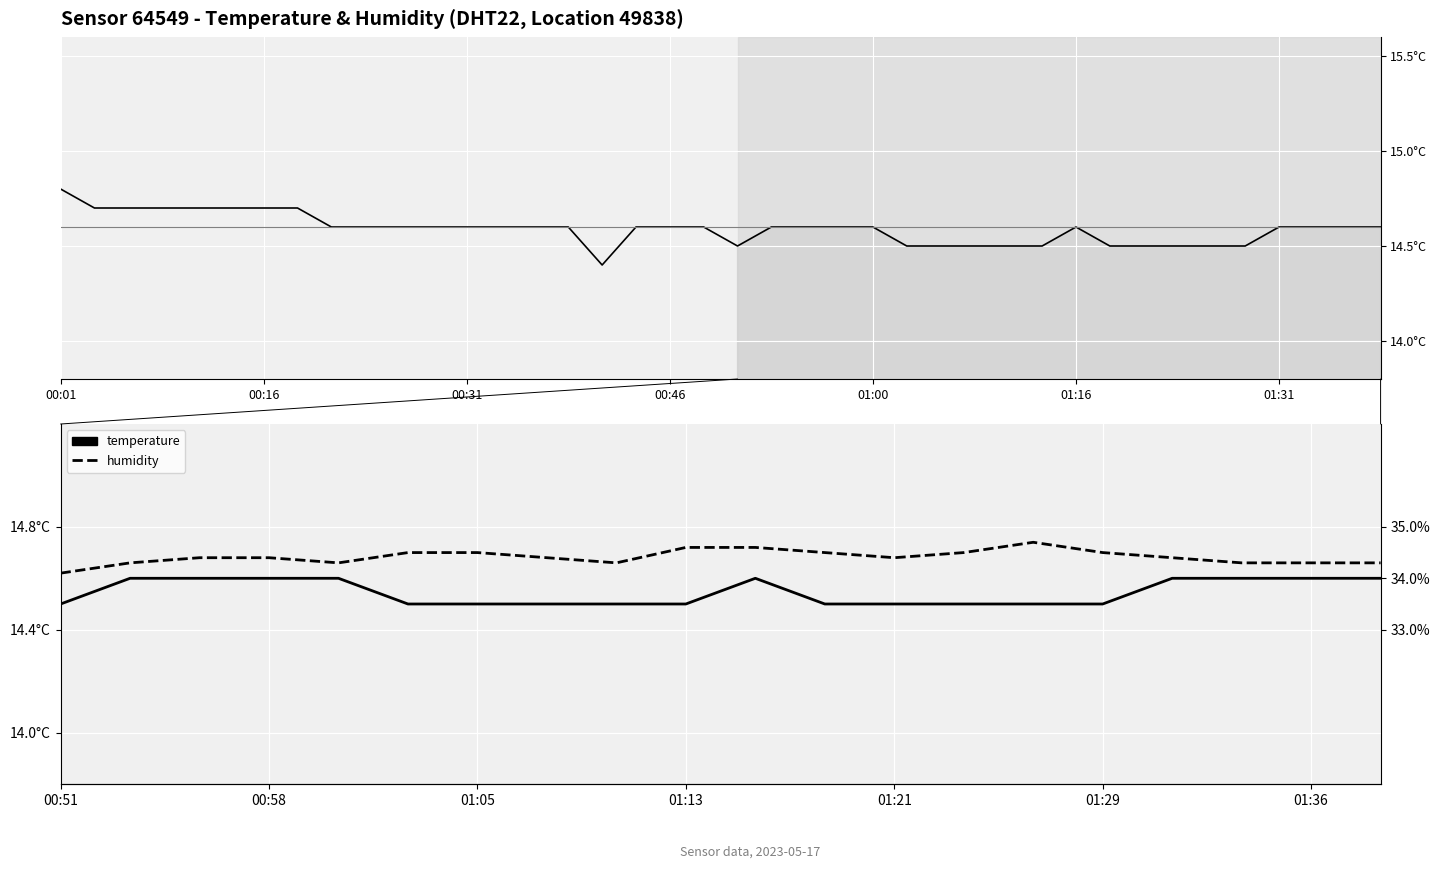

List the series in order of their peak value, lowest first.

temperature, humidity